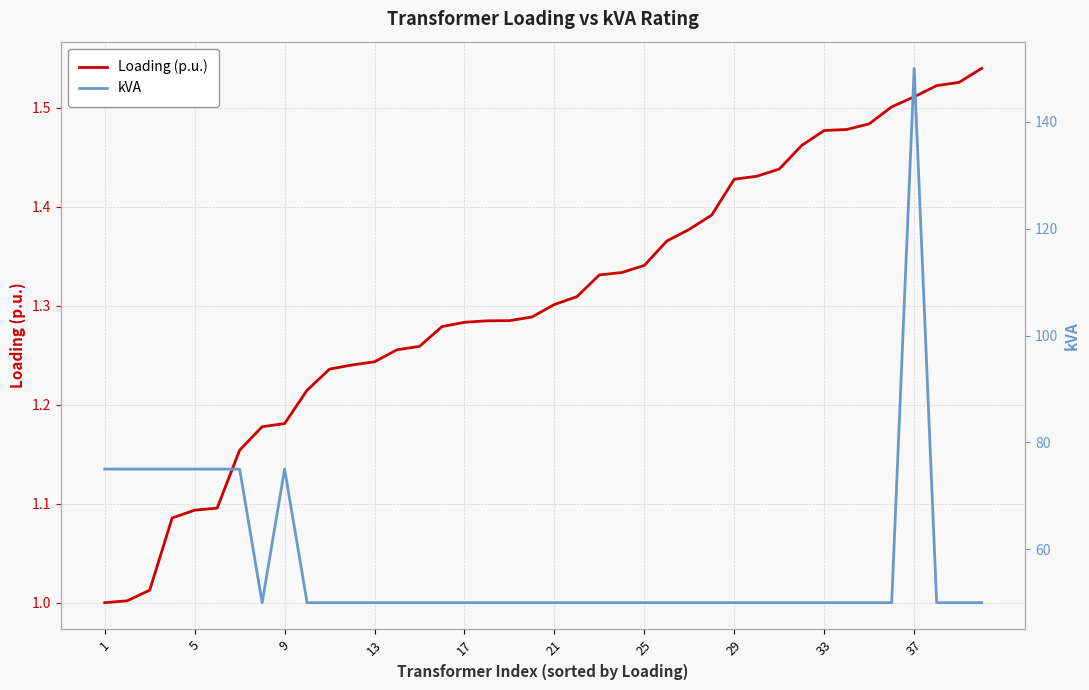

What is the greatest value displayed?

150.0